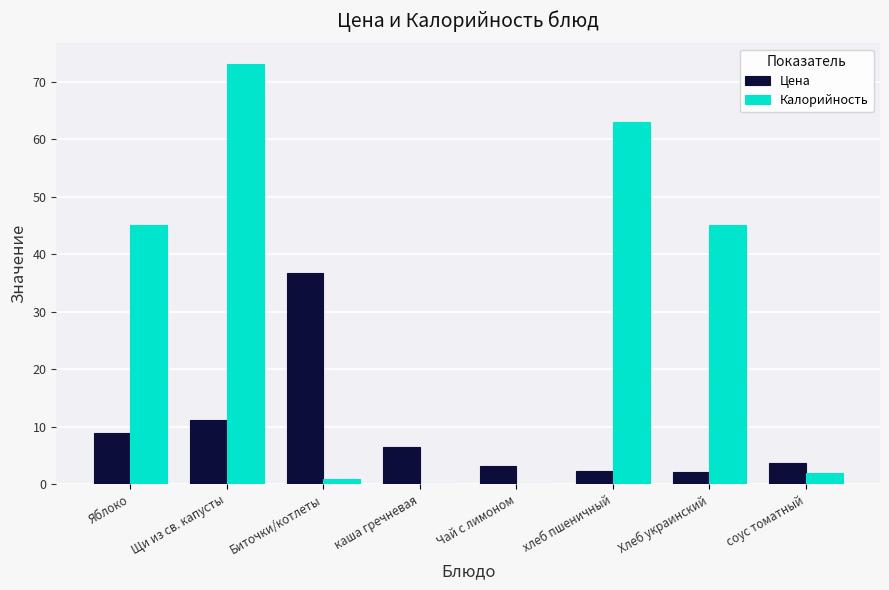

Is it true that Калорийность equals 99.9 at Щи из св. капусты?

False